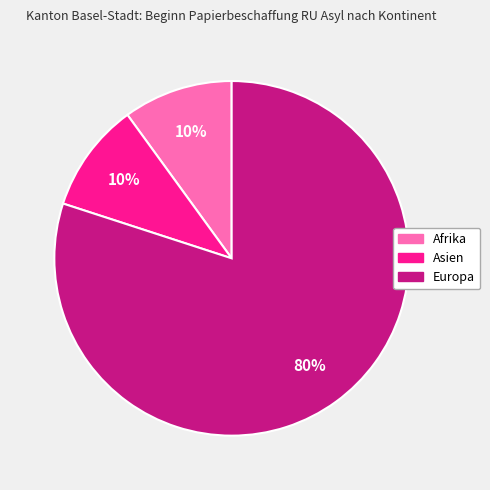

To the nearest percent, what is the difference between the largest and smallest slice percentages?

70%